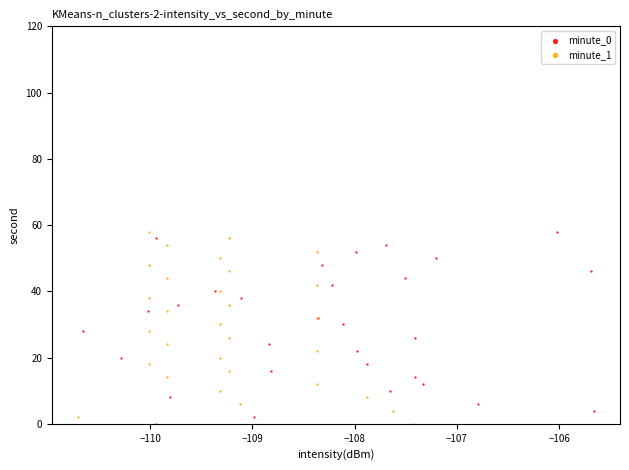

What are all the series names shown in the legend?

minute_0, minute_1